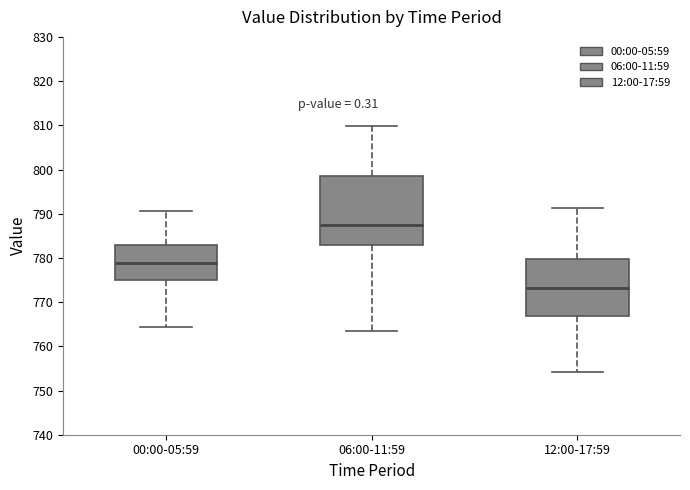

Which box's median line is the lowest?

12:00-17:59